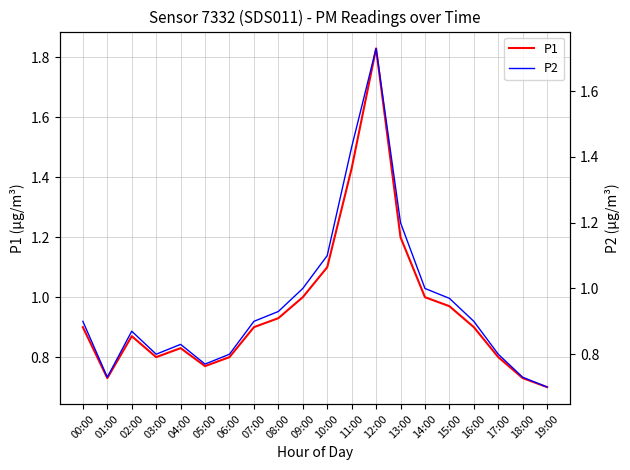

How many lines are shown in the chart?

2